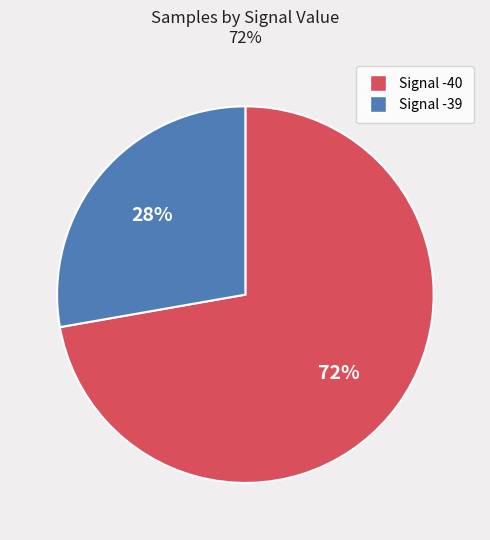

Is there a majority slice in this chart?

Yes